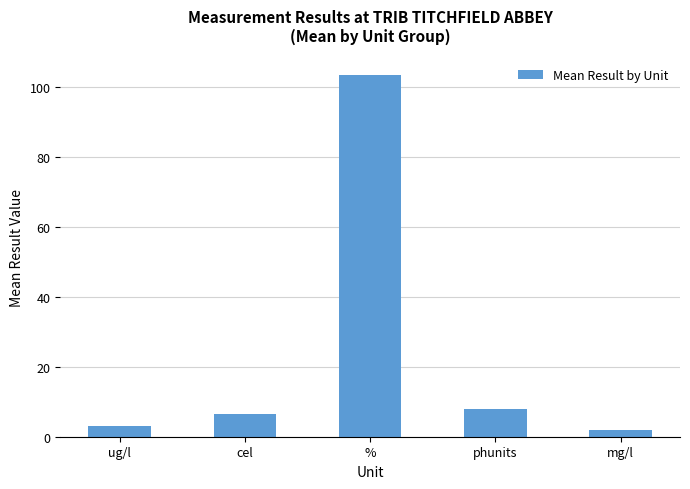

Which has a higher value, cel or mg/l?

cel